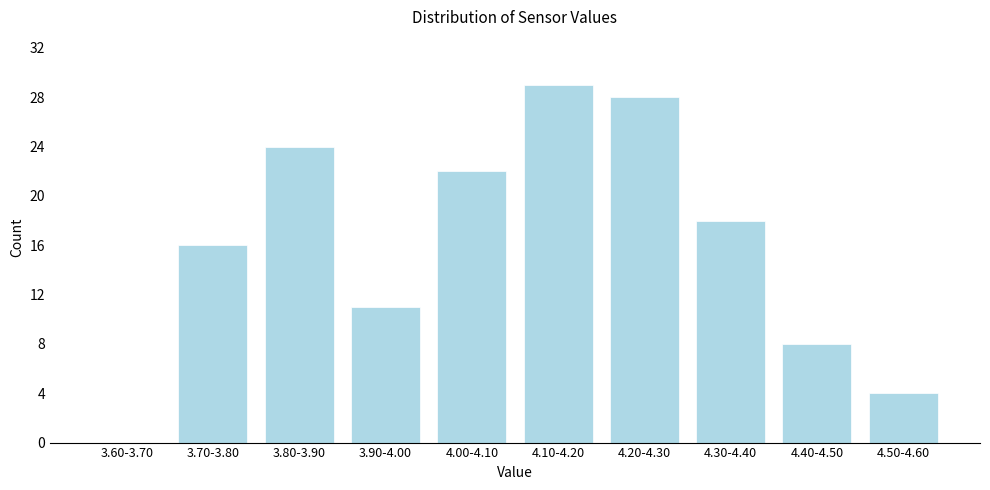

Reading left to right, what are all the values shown in this chart?

3.60-3.70=0	3.70-3.80=16	3.80-3.90=24	3.90-4.00=11	4.00-4.10=22	4.10-4.20=29	4.20-4.30=28	4.30-4.40=18	4.40-4.50=8	4.50-4.60=4